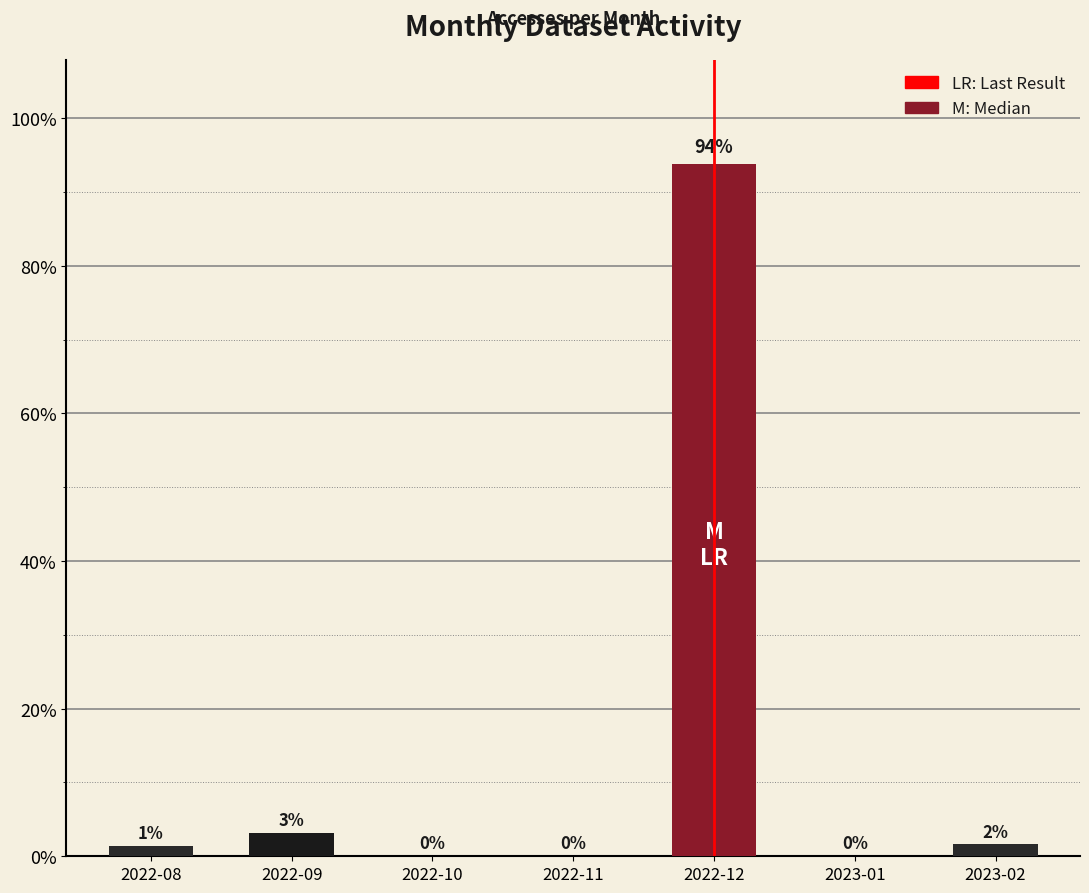

How many values exceed 1?

4